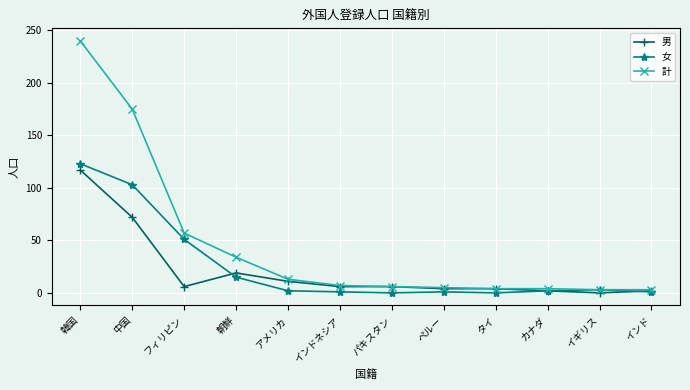

What is the difference between the maximum and minimum values in the 計 series?

237